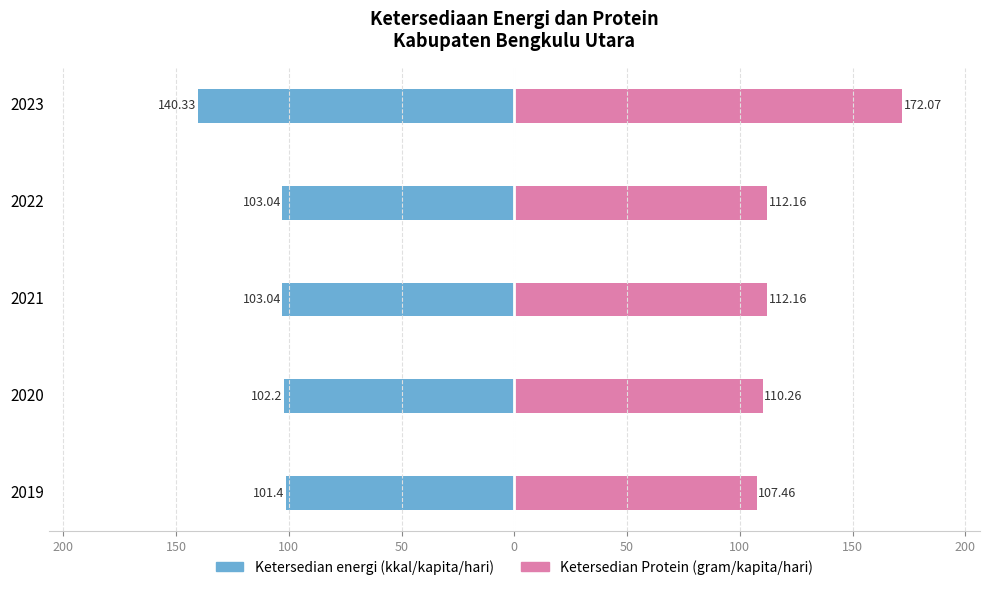

How many groups of bars are there?

5